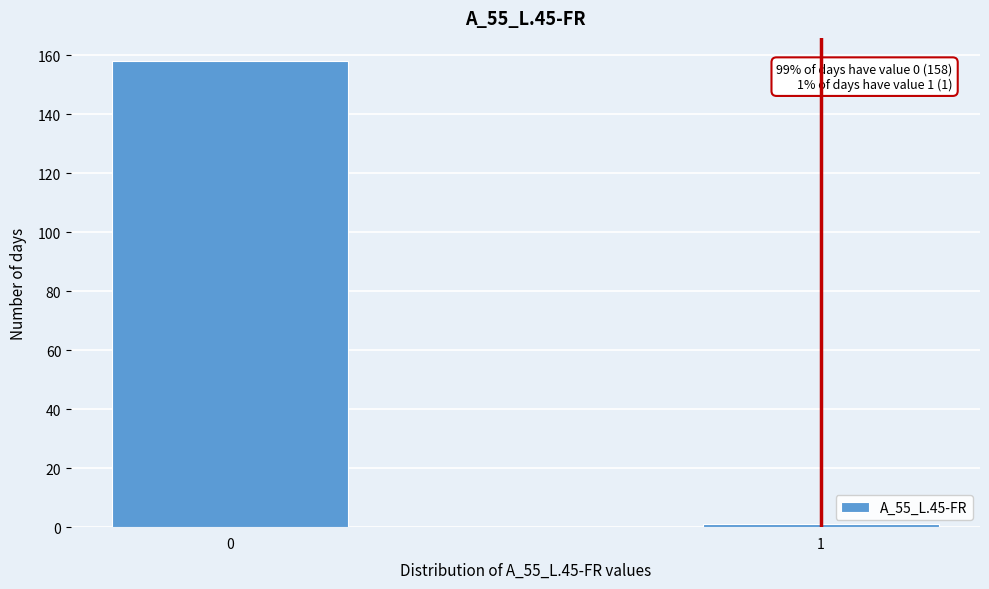

Reading left to right, transcribe all the data shown in this chart.

0=158	1=1